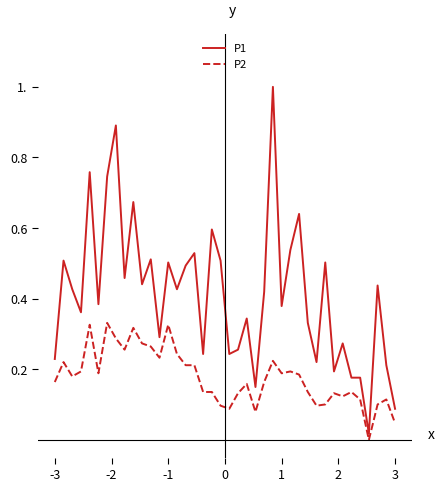

What is the difference between the second highest and second lowest values in the P1 series?

0.8